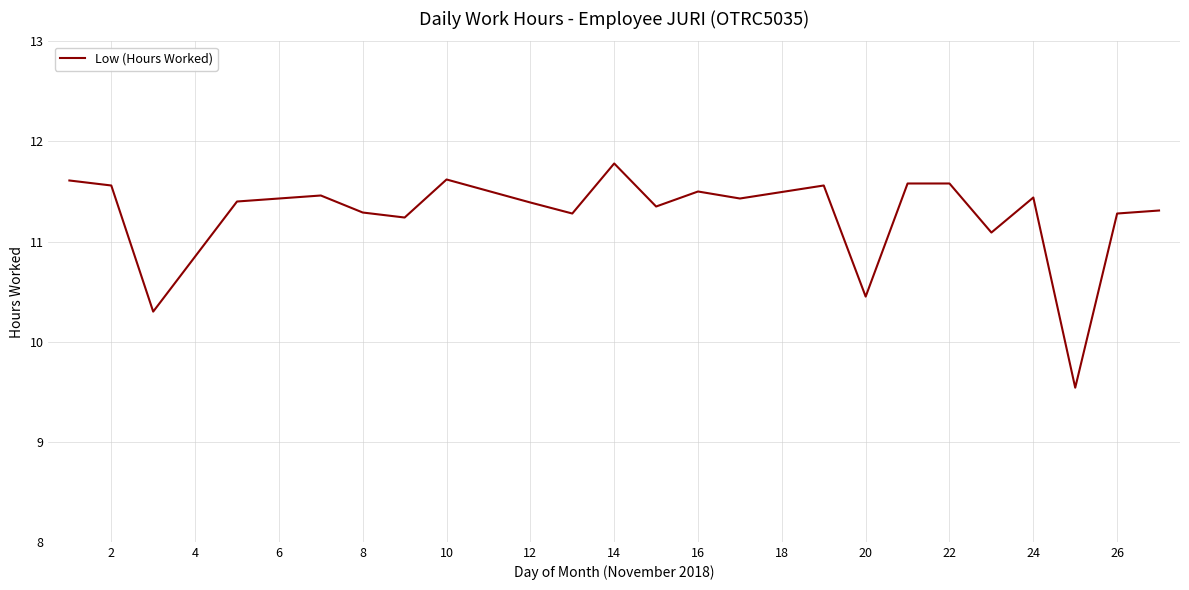

What is the minimum value shown in the chart?

9.5